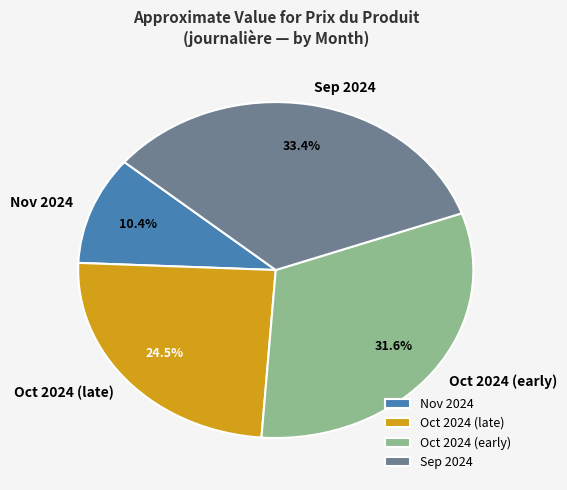

Between Nov 2024 and Sep 2024, which is larger?

Sep 2024